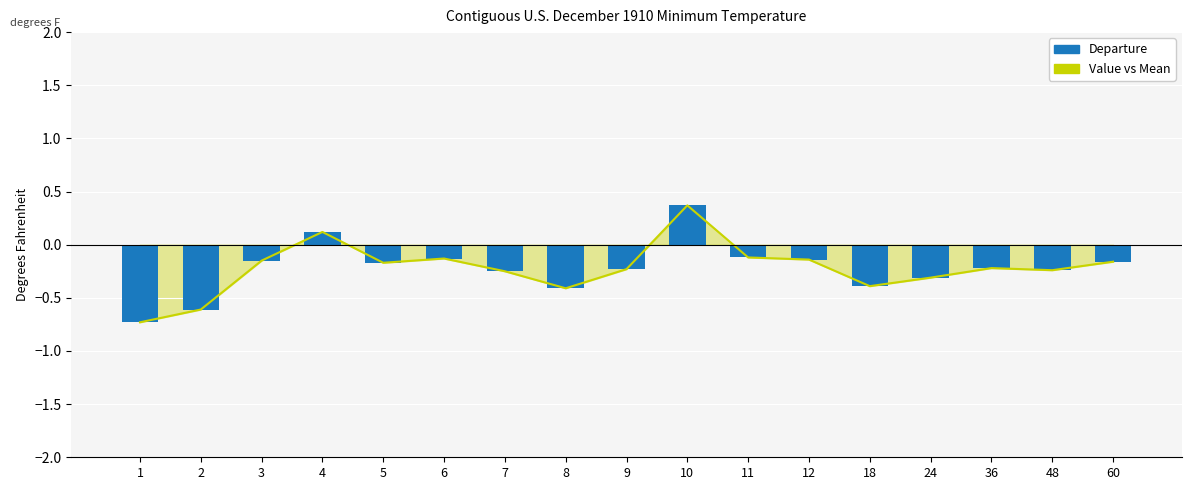

The value of Departure at 1 is -0.7. True or false?

True